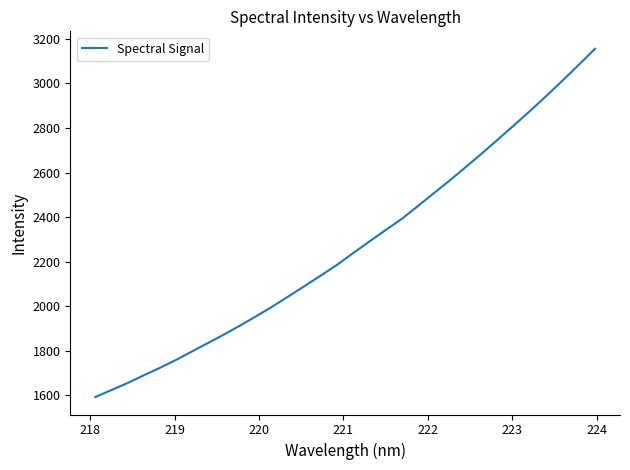

What is the difference between the maximum and minimum values?

1564.3